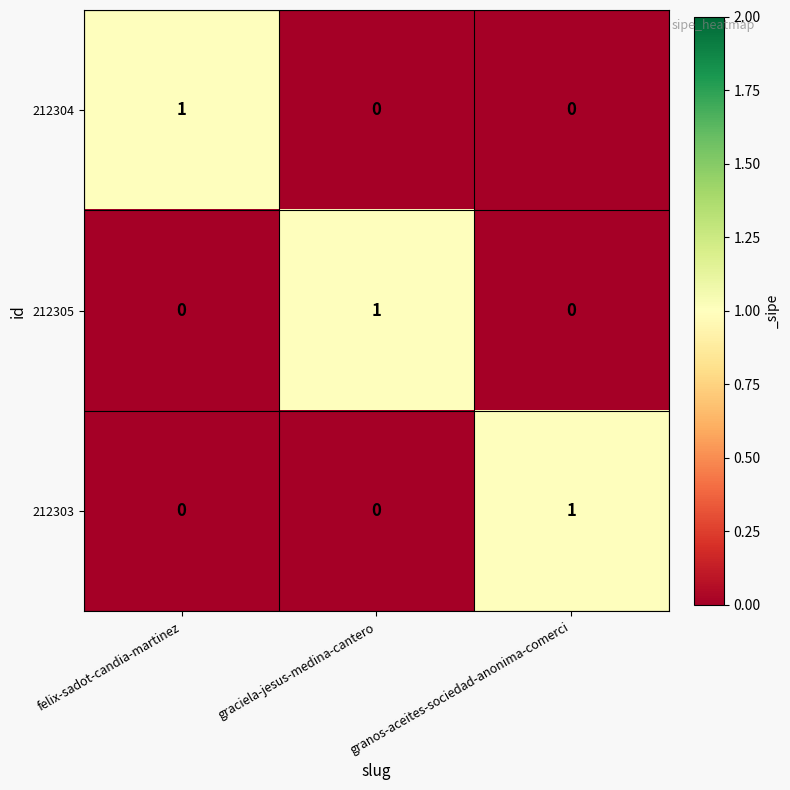

At how many categories does at least one series exceed 0?

3